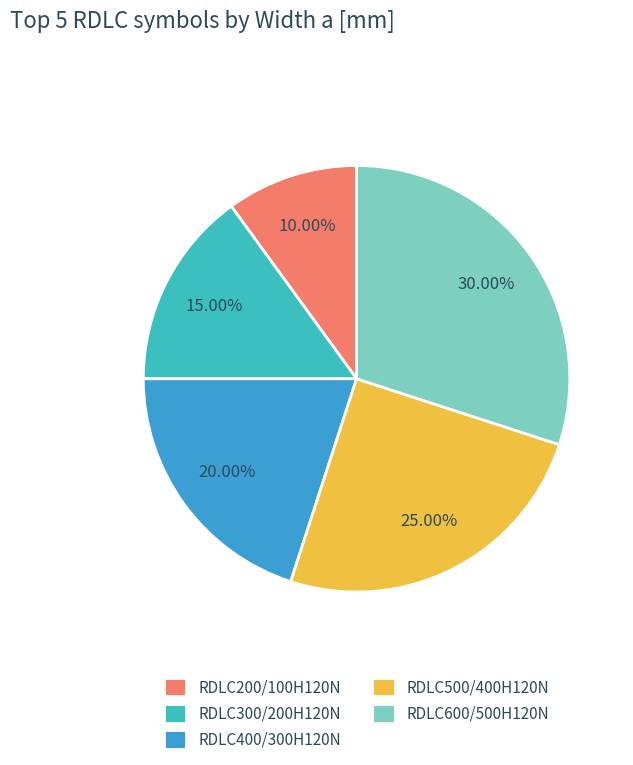

Which has a higher value, RDLC200/100H120N or RDLC600/500H120N?

RDLC600/500H120N